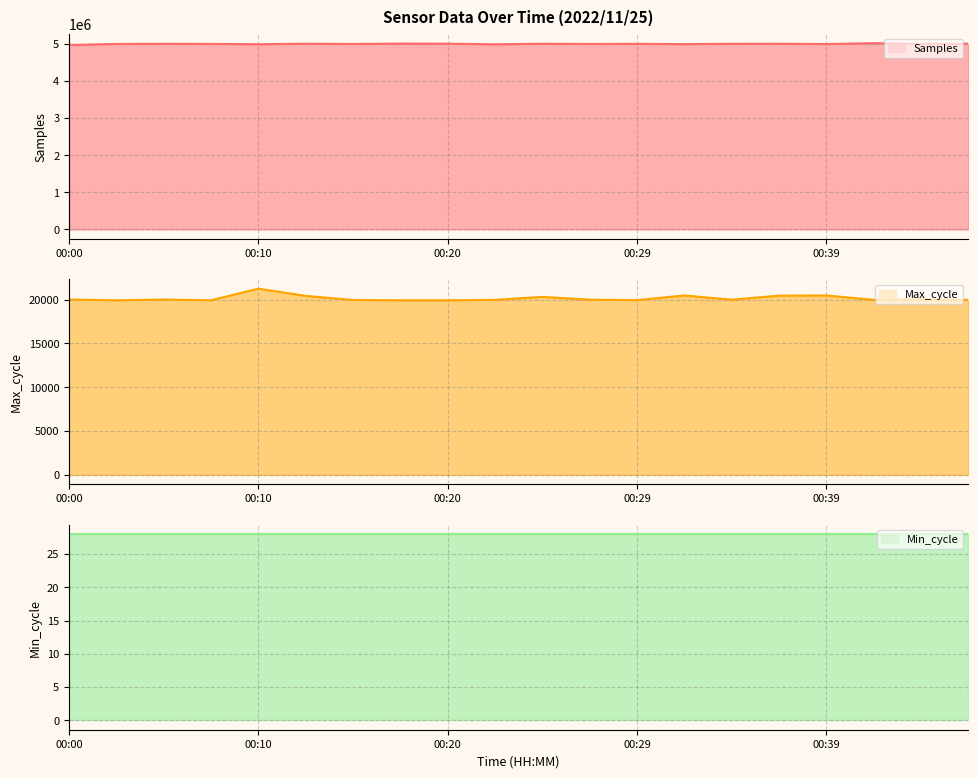

What is the difference between the Samples values at 00:44 and 00:03?

21624